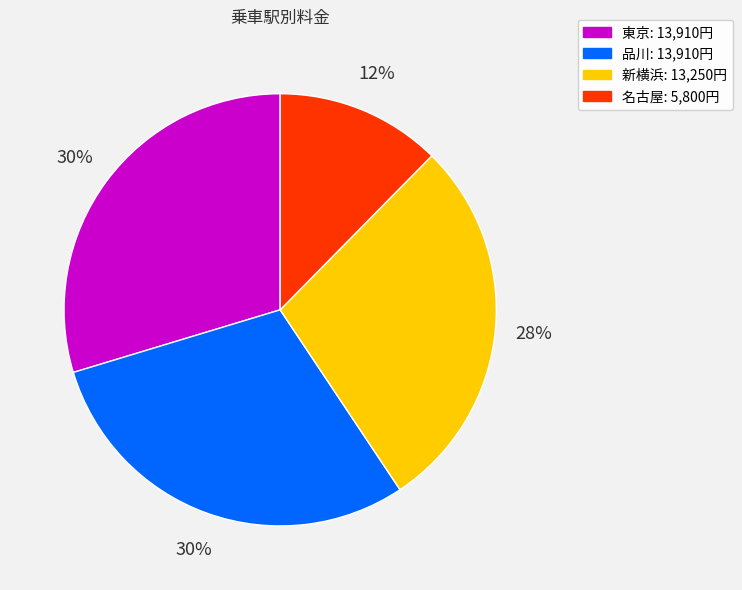

Which has a higher value, 新横浜 or 東京?

東京